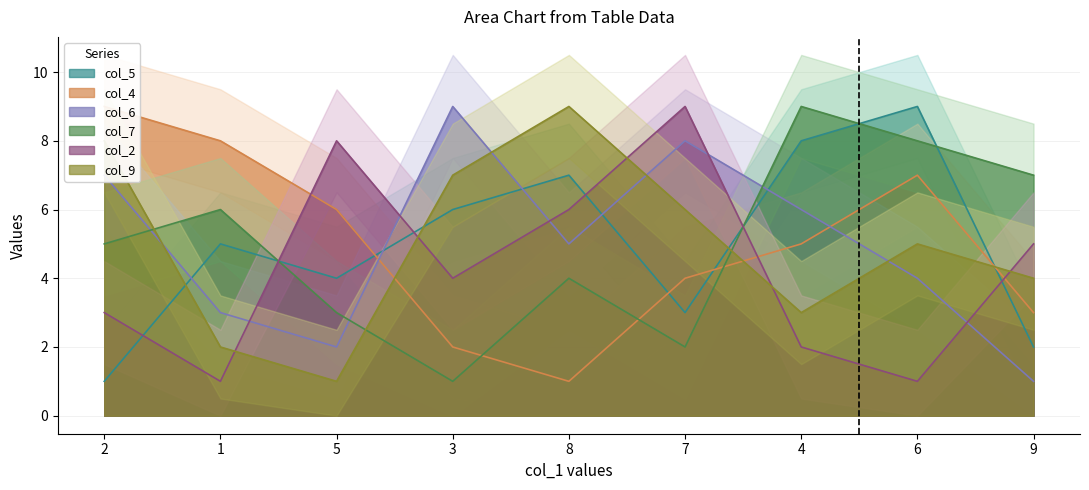

Rank the categories by col_4 value from highest to lowest.

2, 1, 6, 5, 4, 7, 9, 3, 8